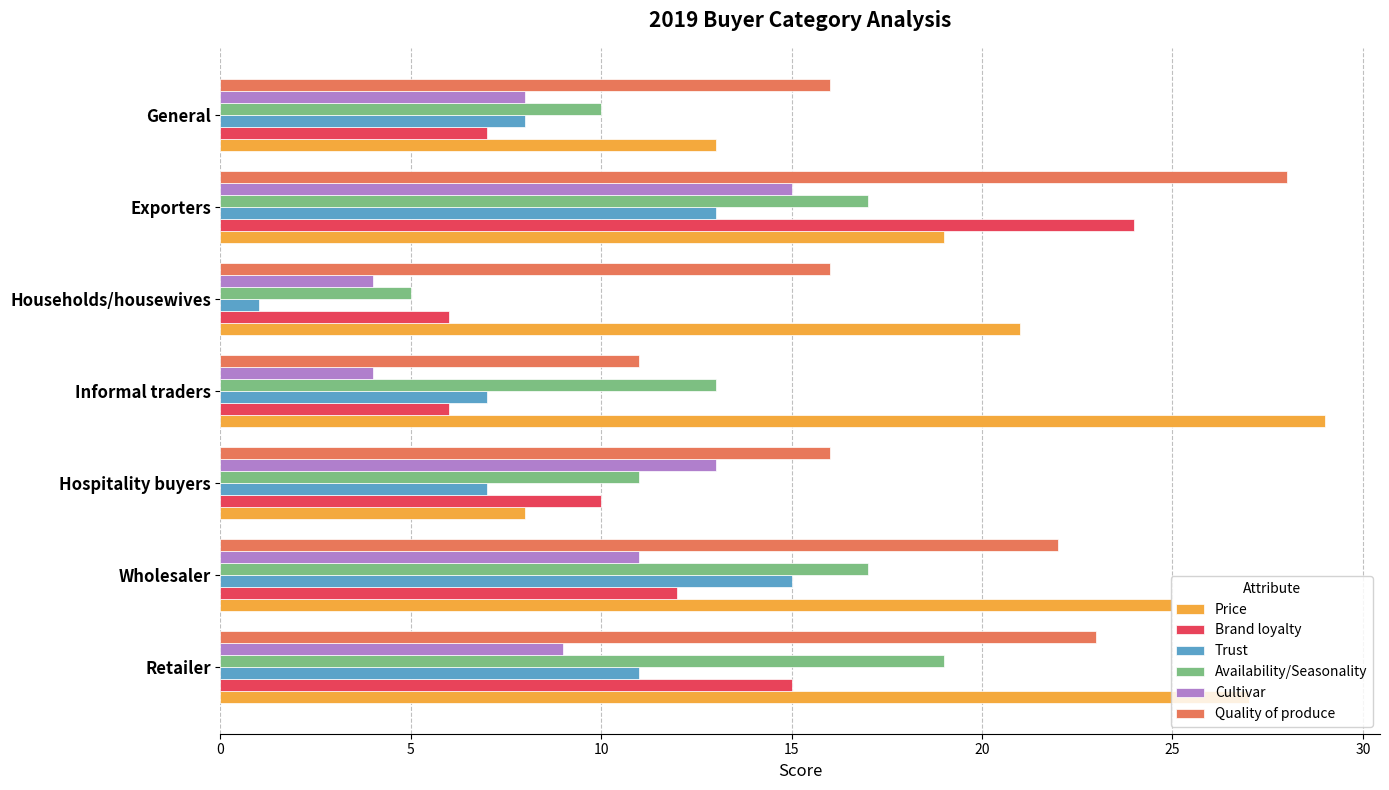

What is the lowest value of the Quality of produce series?

11